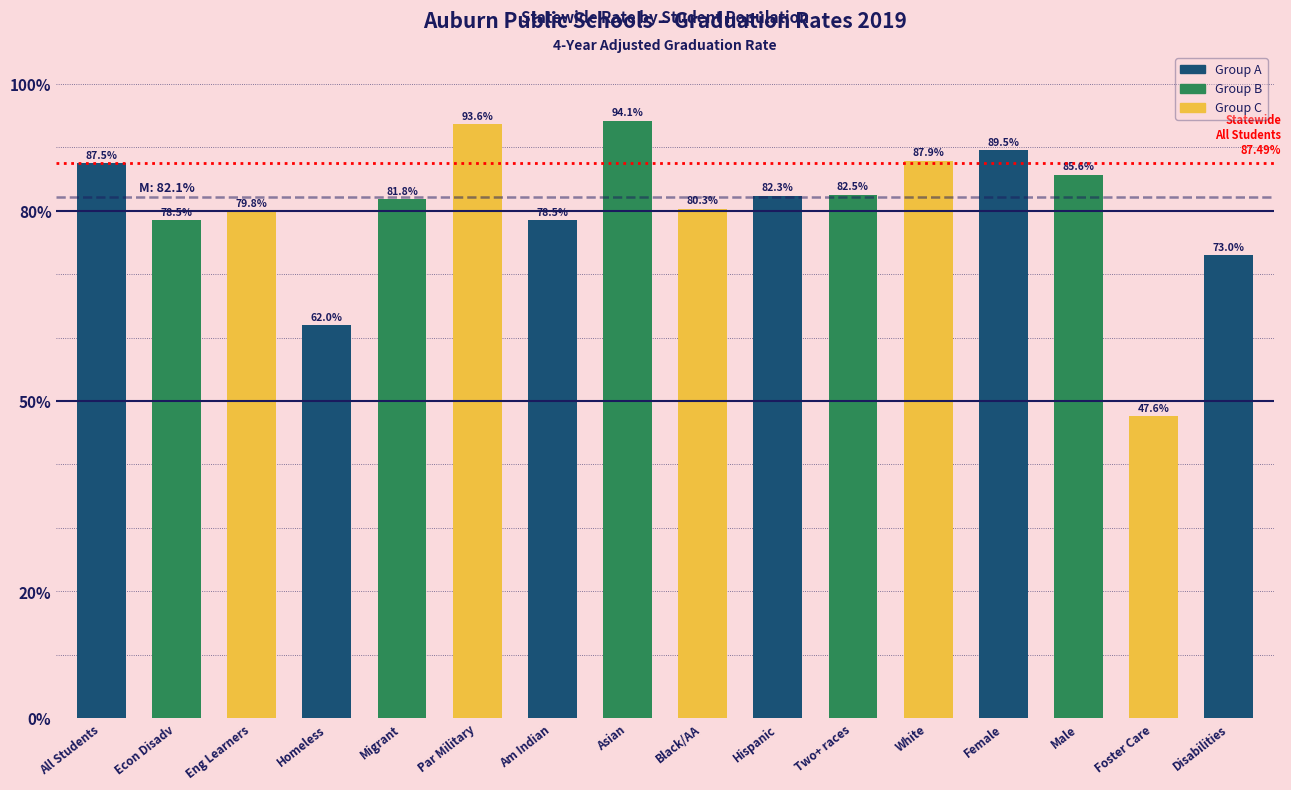

What position from the left is White?

12